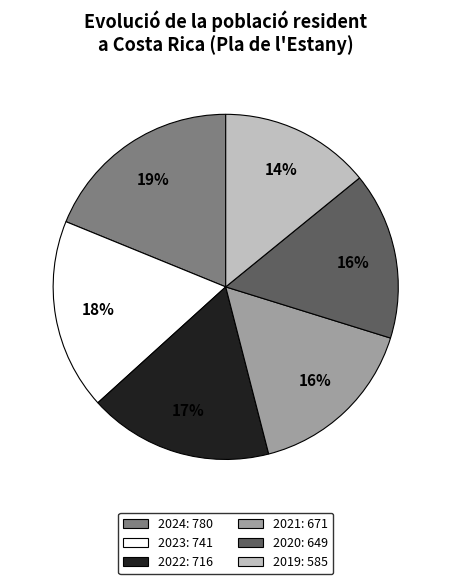

Is there a majority slice in this chart?

No